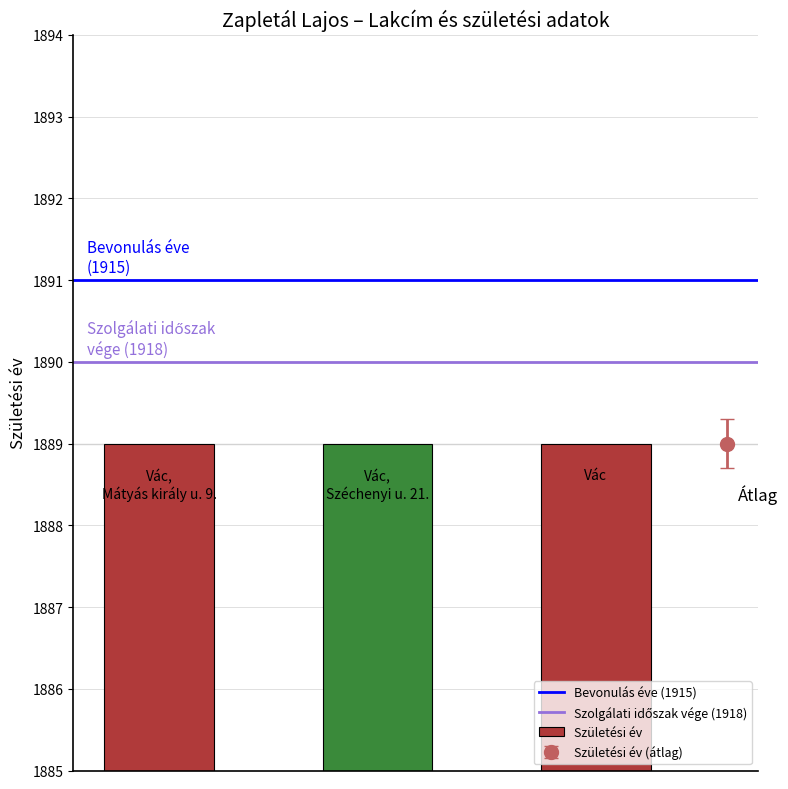

How many positive values are there?

3